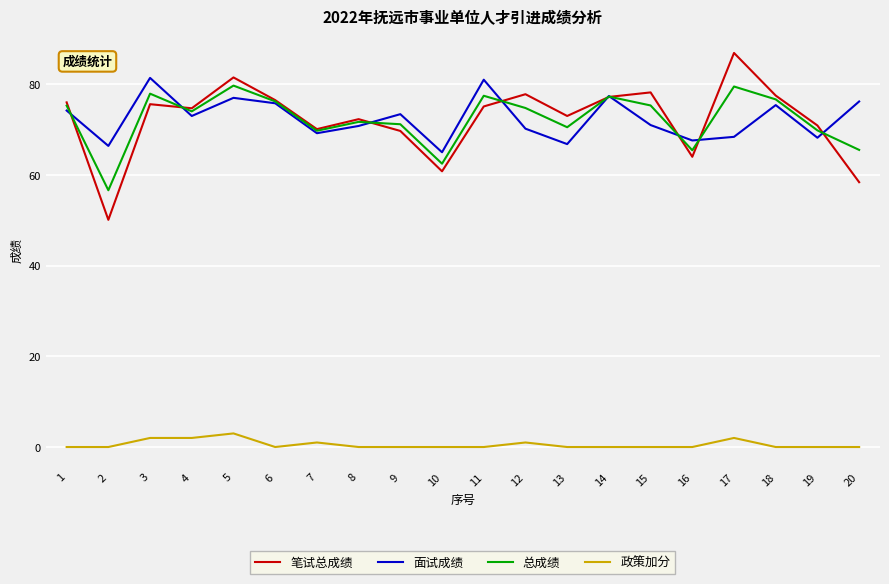

What is the difference between the highest and lowest values at 6?

76.5